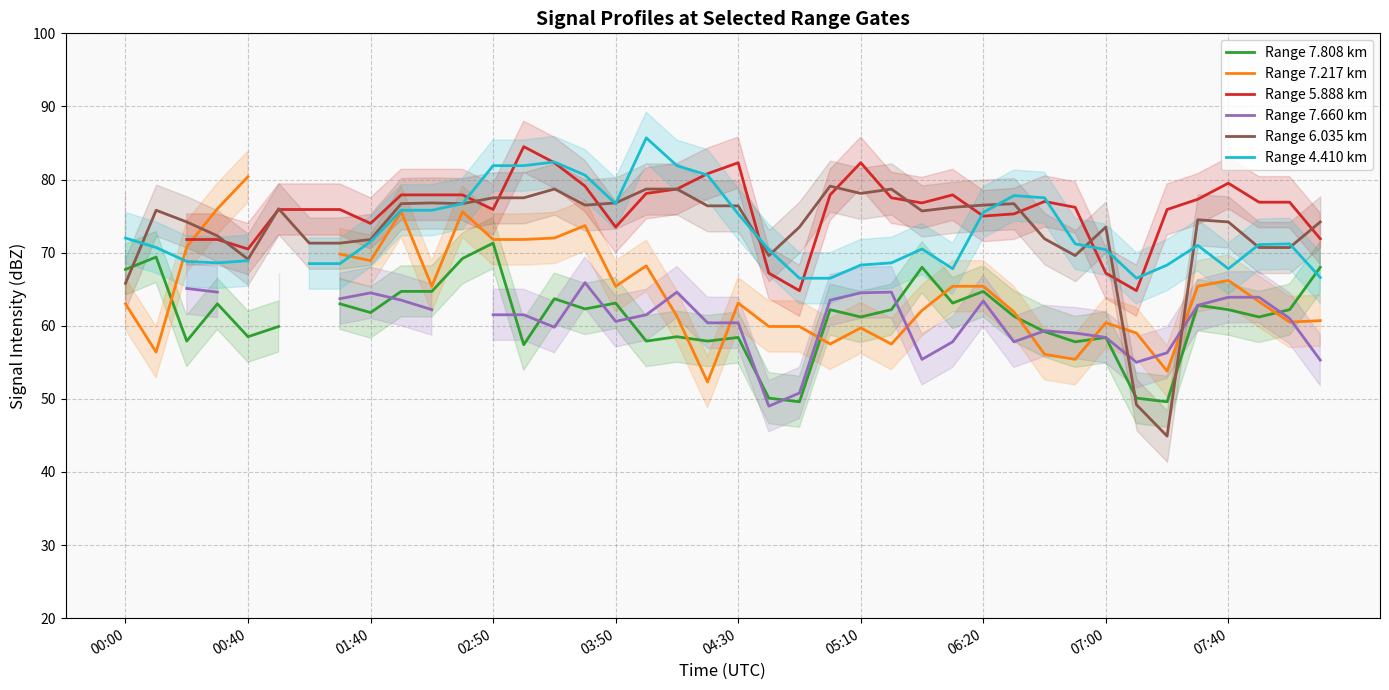

Which series has the widest spread of values?

Range 6.035 km